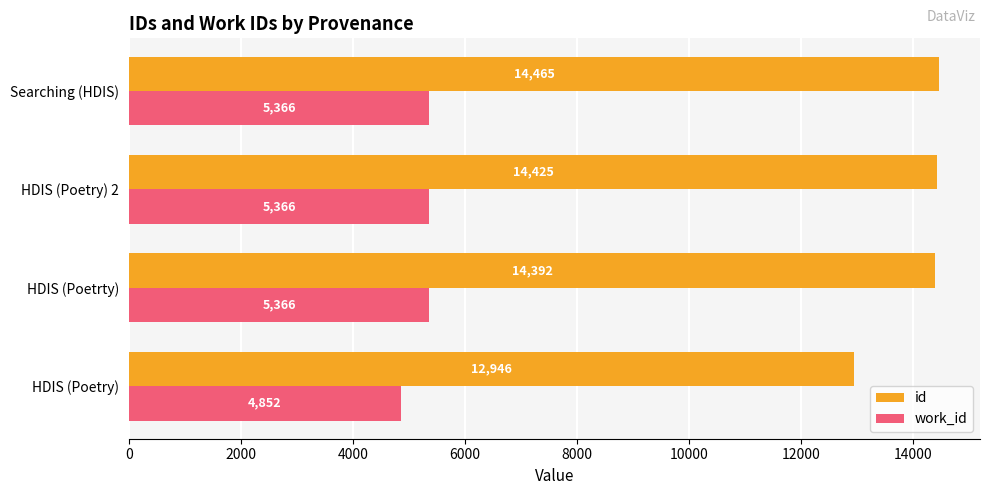

What is the highest value of the id series?

14465